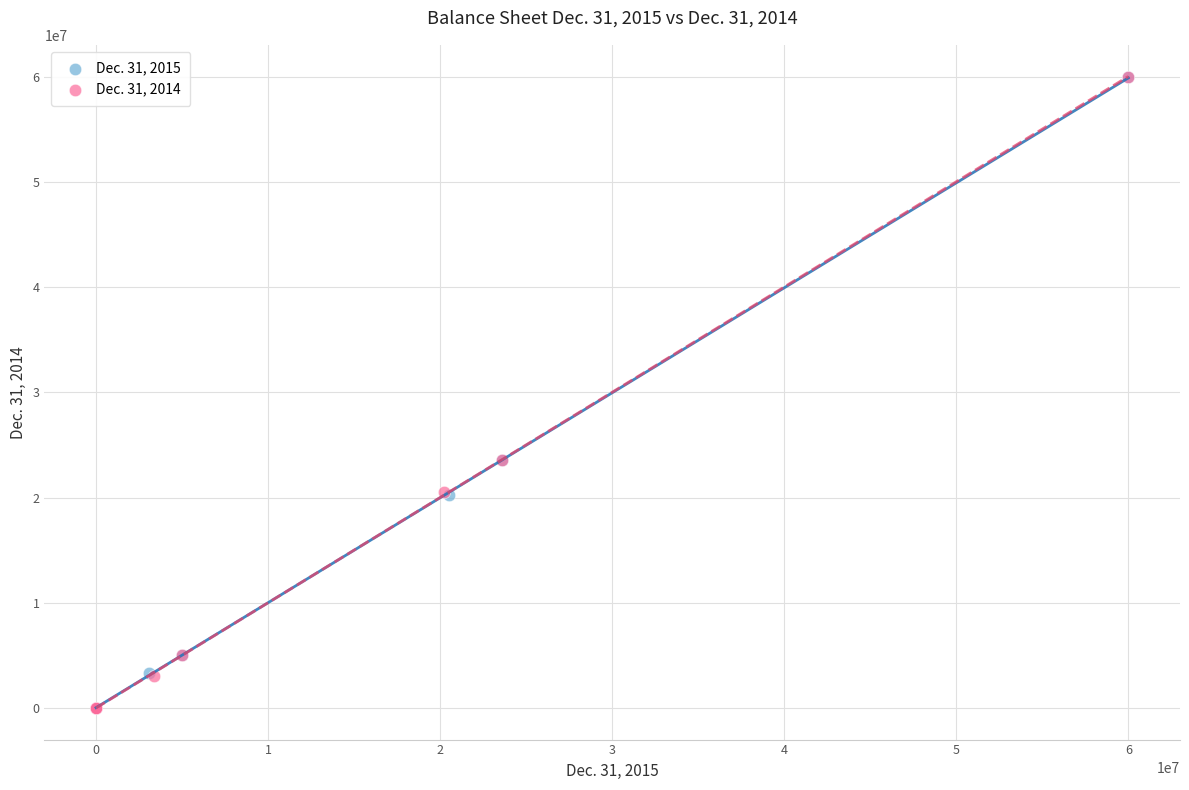

What are all the series names shown in the legend?

Dec. 31, 2015, Dec. 31, 2014